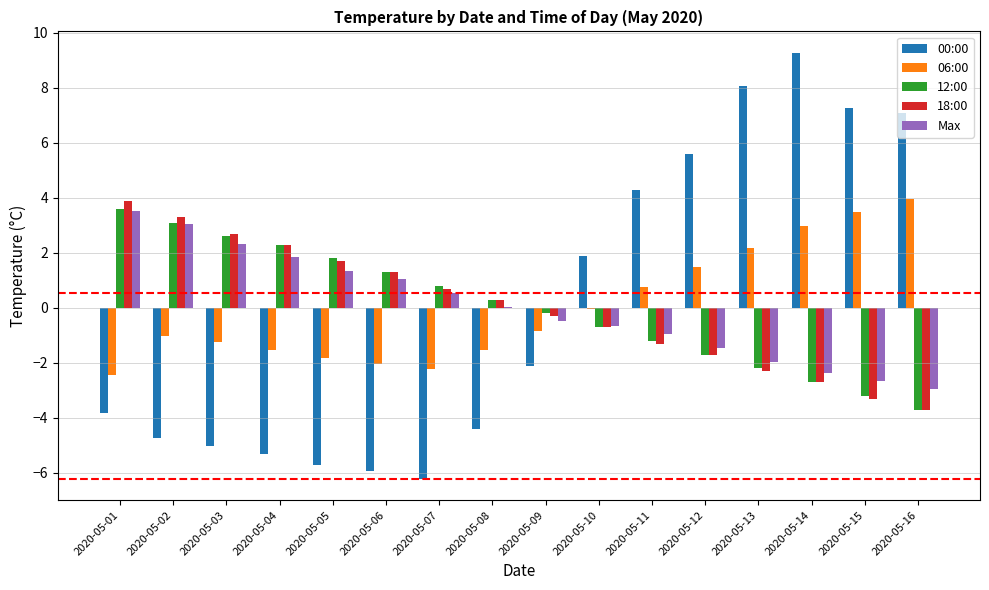

What is the maximum value for 06:00?

4.0